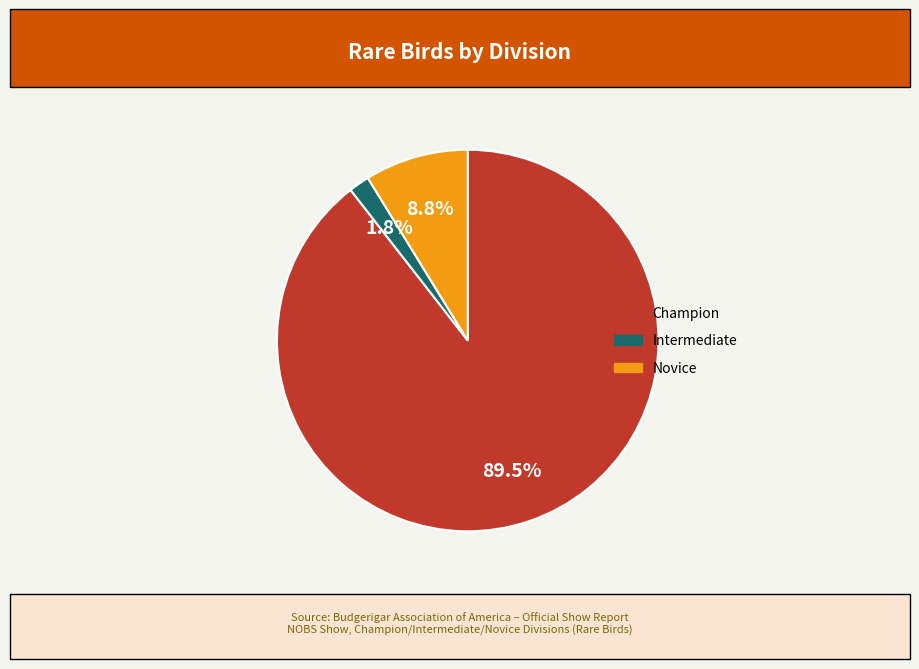

Is there any slice that represents more than half of the pie?

Yes